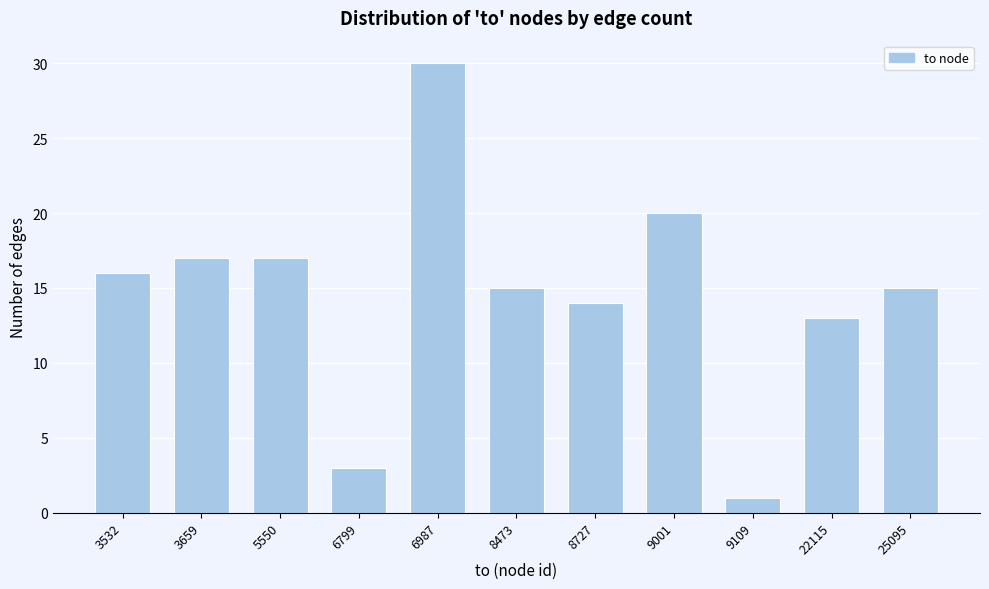

Reading left to right, what are all the values shown in this chart?

3532=16	3659=17	5550=17	6799=3	6987=30	8473=15	8727=14	9001=20	9109=1	22115=13	25095=15